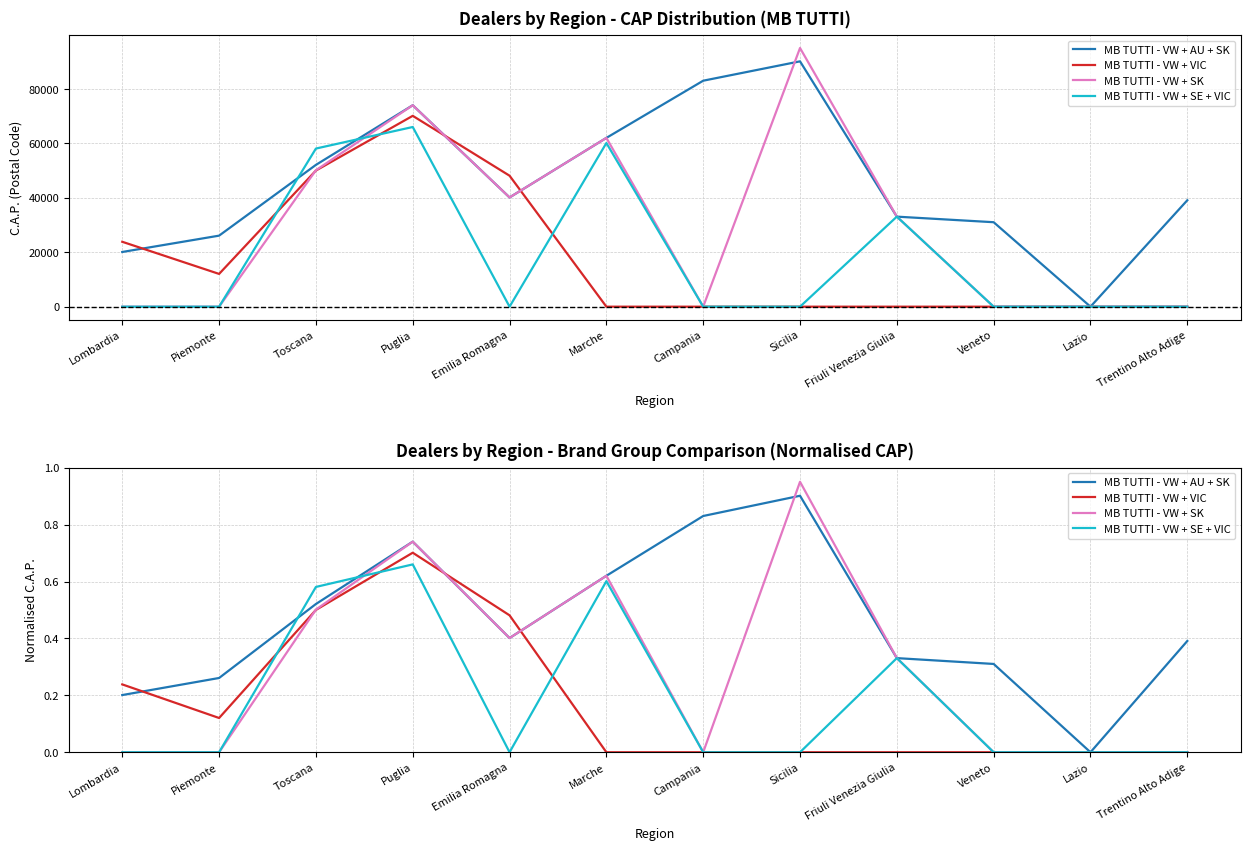

The value of MB TUTTI - VW + SE + VIC at Sicilia is -0.4. True or false?

False